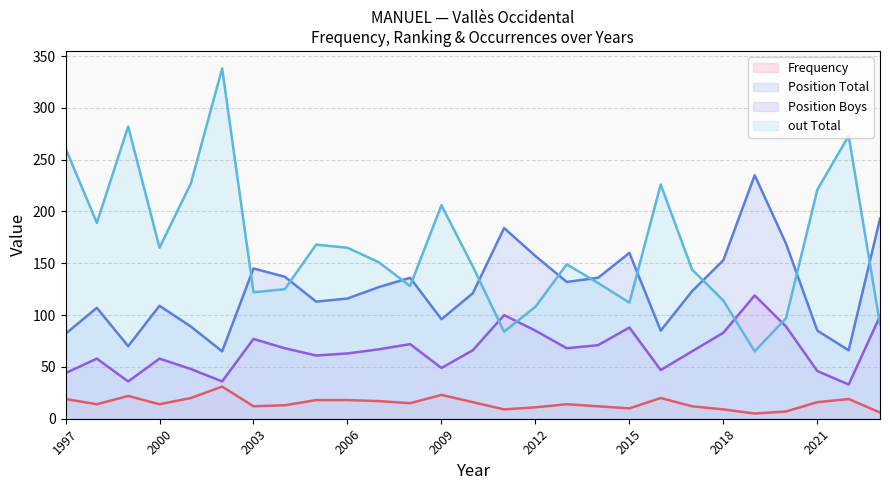

How many lines are shown in the chart?

4